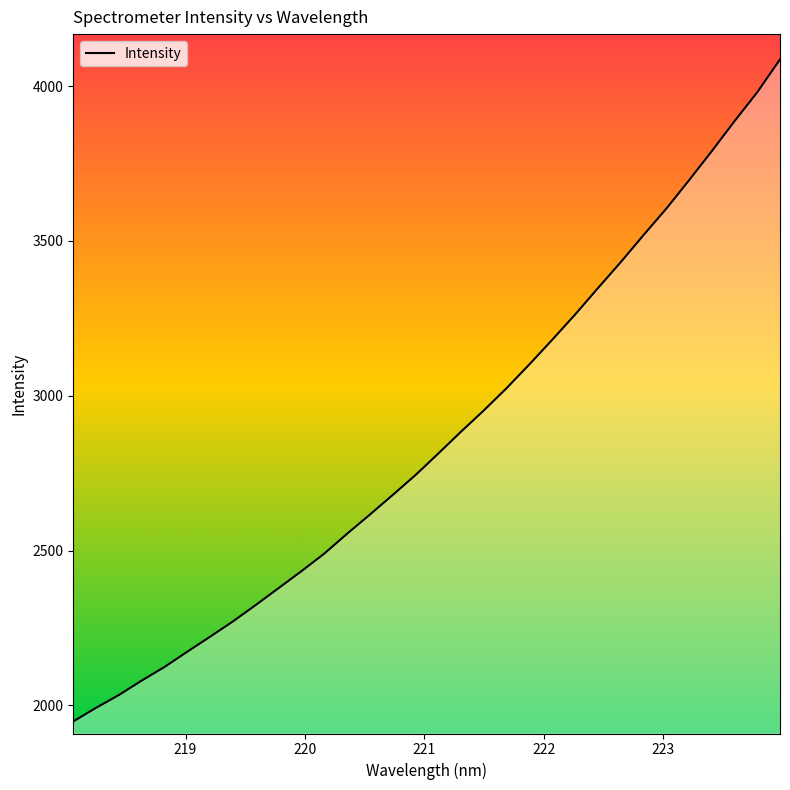

What is the greatest value displayed?

4086.2